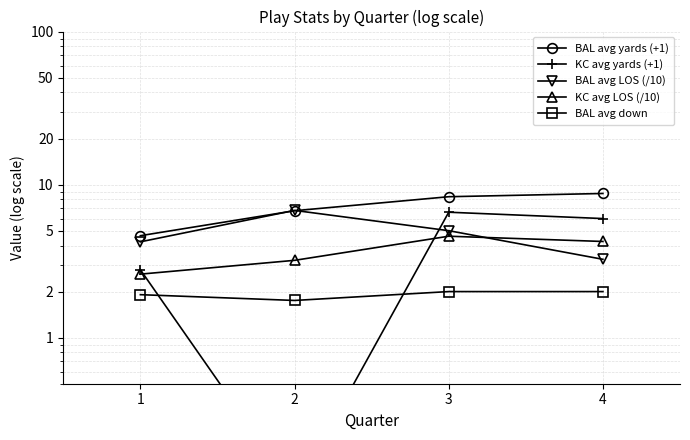

How many times do BAL avg LOS (/10) and BAL avg yards (+1) cross each other?

2